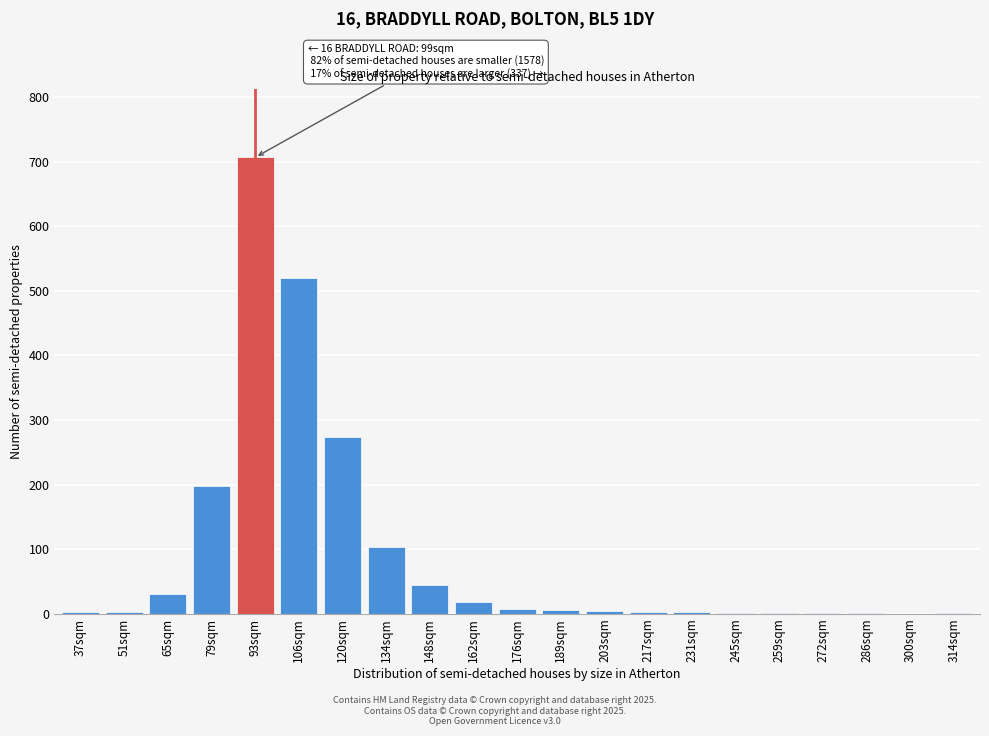

Which category has the highest value across all series?

93sqm